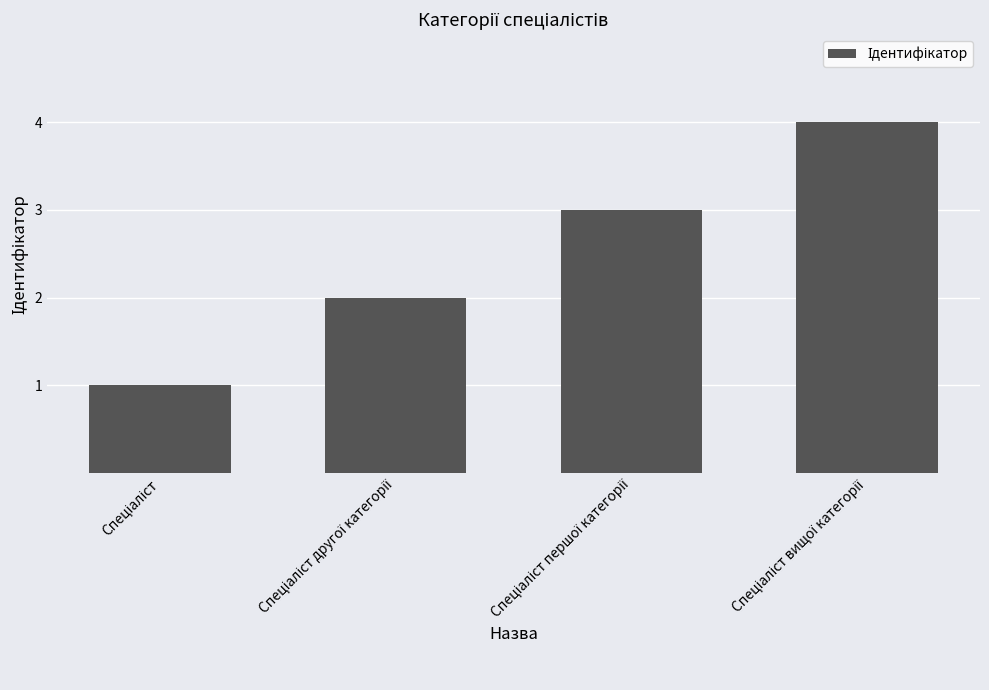

What is the sum of all values?

10